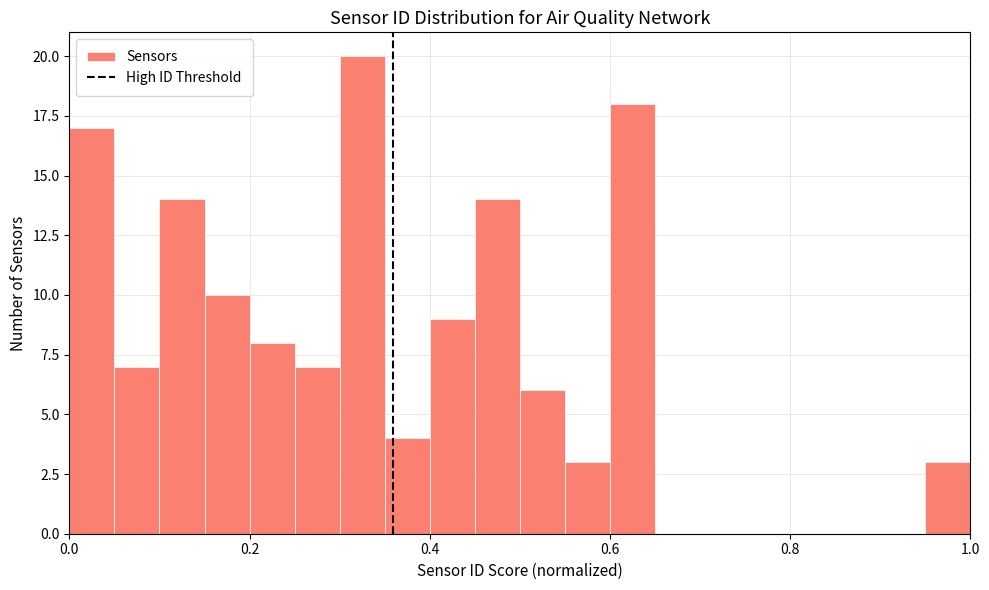

Around what value on the x-axis is the tallest bar? Give the approximate position of its centre, as read against the axis.

0.32